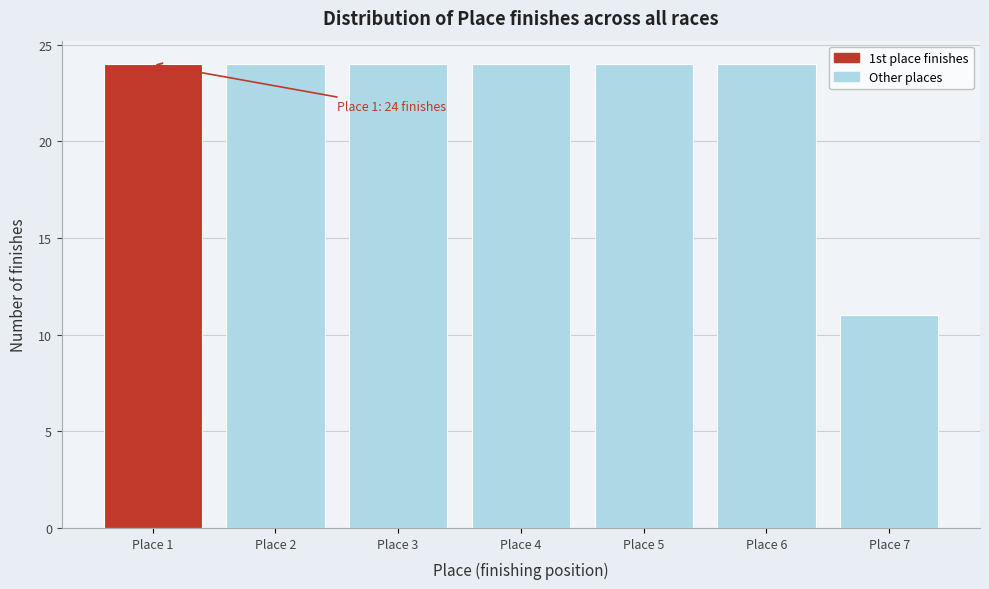

Reading left to right, list all the values displayed in this chart.

Place 1=24	Place 2=24	Place 3=24	Place 4=24	Place 5=24	Place 6=24	Place 7=11